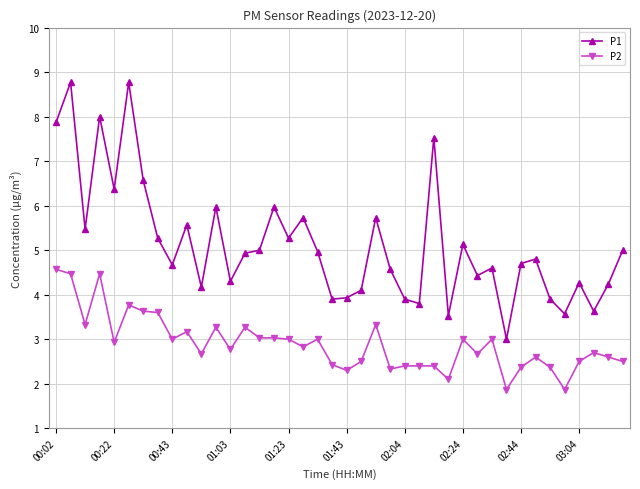

Rank the series by their average value, from lowest to highest.

P2, P1